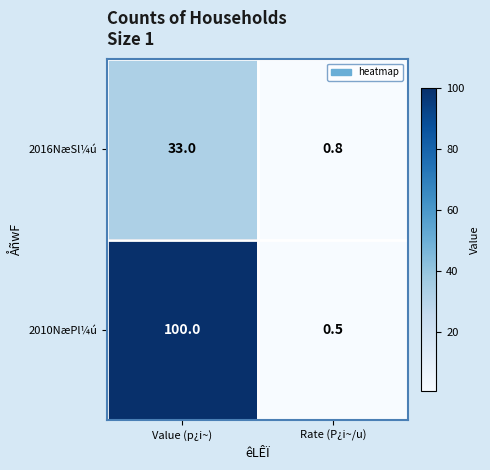

Is it true that 2010NæPl¼ú equals 173.5 at Value (p¿i~)?

False